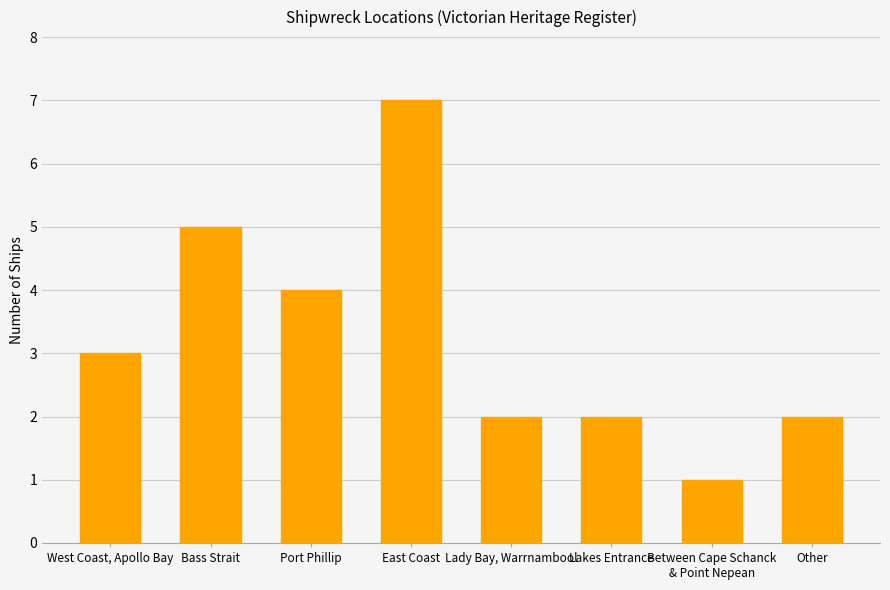

Count the values in the range 2 to 5.

6